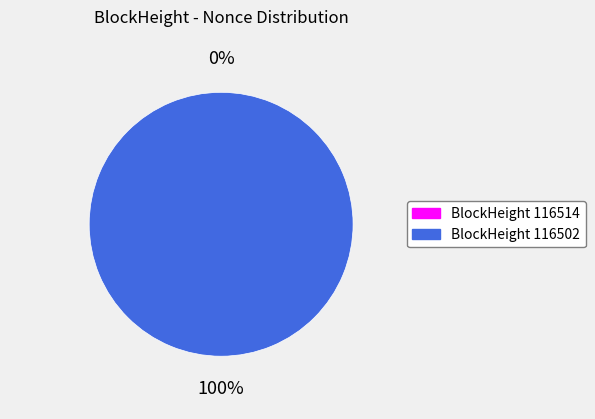

Count the number of slices in the pie.

2